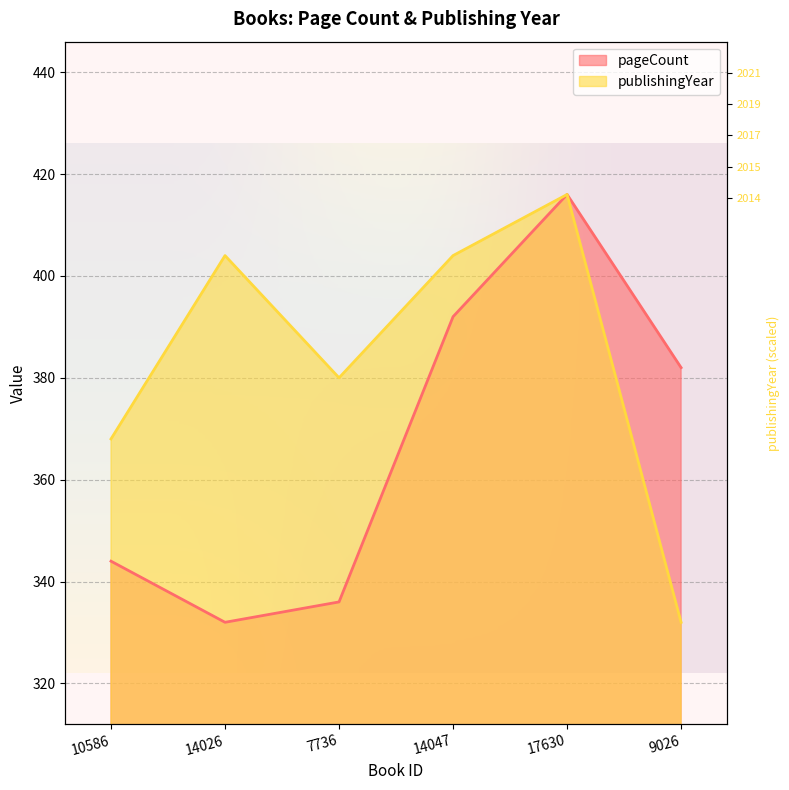

What is the spread (max minus min) of values at 9026?

50